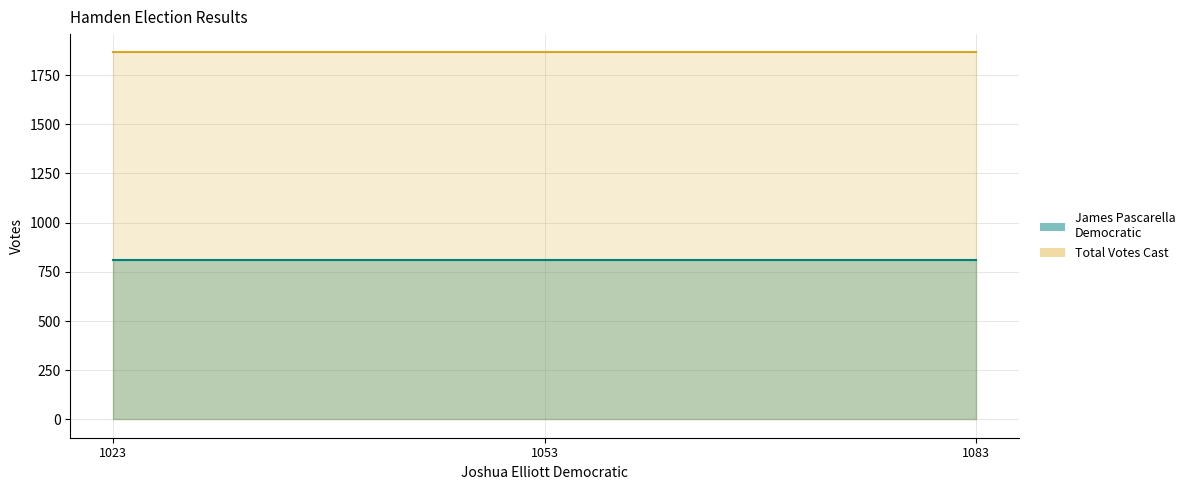

Reading left to right, extract all data points from this chart.

James Pascarella Democratic: 1023=812	1053=812	1083=812
Total Votes Cast: 1023=1865	1053=1865	1083=1865